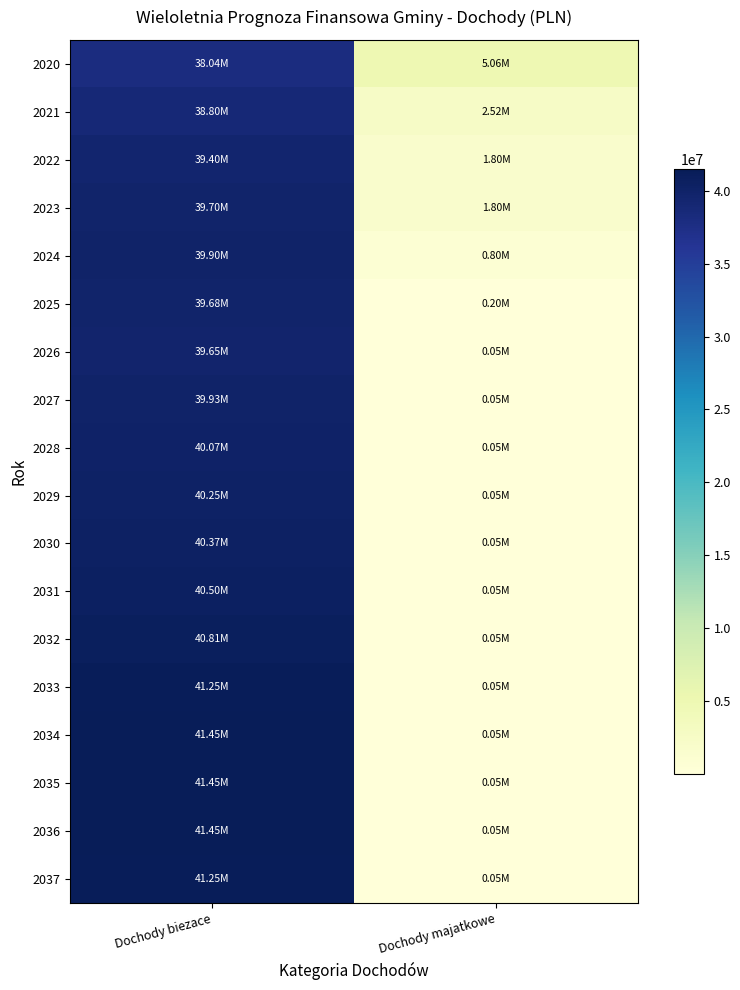

Reading right to left, transcribe all the data shown in this chart.

2020: Dochody majatkowe=5059512.7	Dochody biezace=38035287.8
2021: Dochody majatkowe=2517600.0	Dochody biezace=38800000.0
2022: Dochody majatkowe=1800000.0	Dochody biezace=39400000.0
2023: Dochody majatkowe=1800000.0	Dochody biezace=39700000.0
2024: Dochody majatkowe=800000.0	Dochody biezace=39900000.0
2025: Dochody majatkowe=200000.0	Dochody biezace=39680000.0
2026: Dochody majatkowe=50000.0	Dochody biezace=39650000.0
2027: Dochody majatkowe=50000.0	Dochody biezace=39928000.0
2028: Dochody majatkowe=50000.0	Dochody biezace=40070000.0
2029: Dochody majatkowe=50000.0	Dochody biezace=40250000.0
2030: Dochody majatkowe=50000.0	Dochody biezace=40370000.0
2031: Dochody majatkowe=50000.0	Dochody biezace=40500000.0
2032: Dochody majatkowe=50000.0	Dochody biezace=40810000.0
2033: Dochody majatkowe=50000.0	Dochody biezace=41250000.0
2034: Dochody majatkowe=50000.0	Dochody biezace=41450000.0
2035: Dochody majatkowe=50000.0	Dochody biezace=41450000.0
2036: Dochody majatkowe=50000.0	Dochody biezace=41450000.0
2037: Dochody majatkowe=50000.0	Dochody biezace=41250000.0